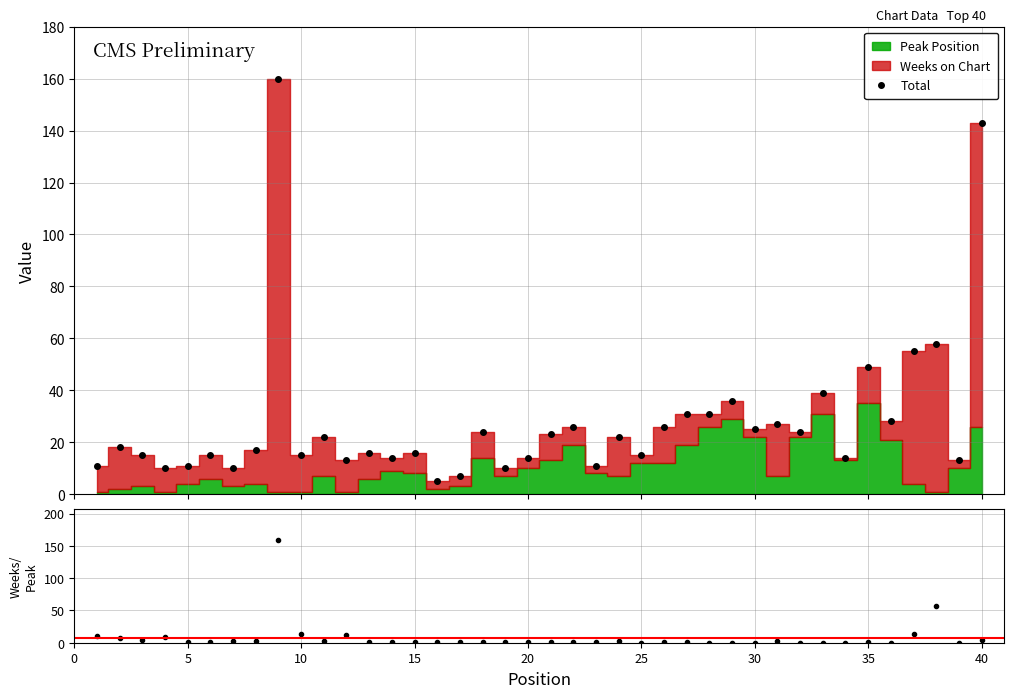

What is the lowest value of the Total series?

5